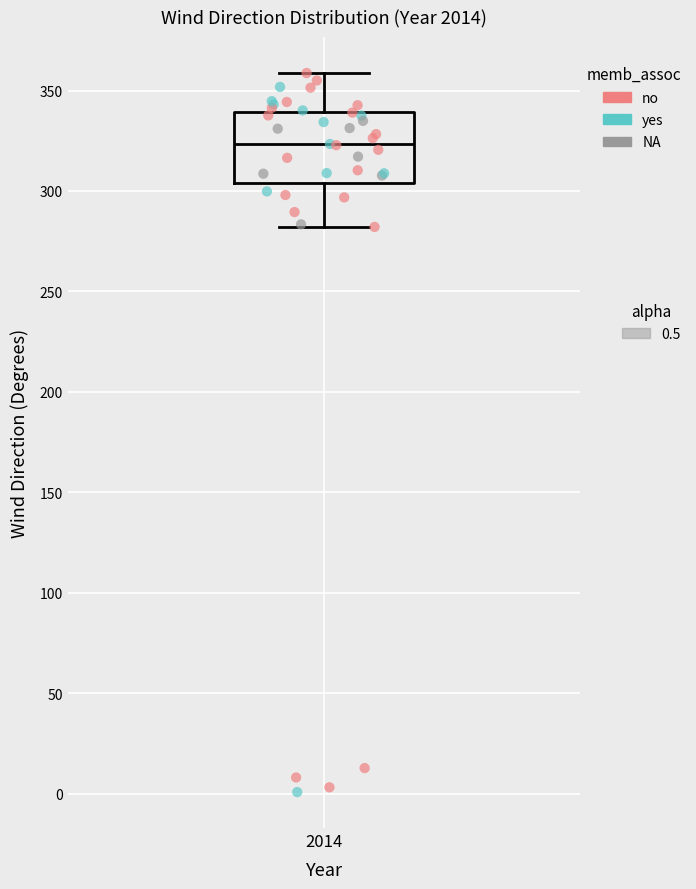

Where is the lower edge of the box at x = 2014 on the y-axis? The values are not printed on the chart, so give them approximately, as read against the axis.

305